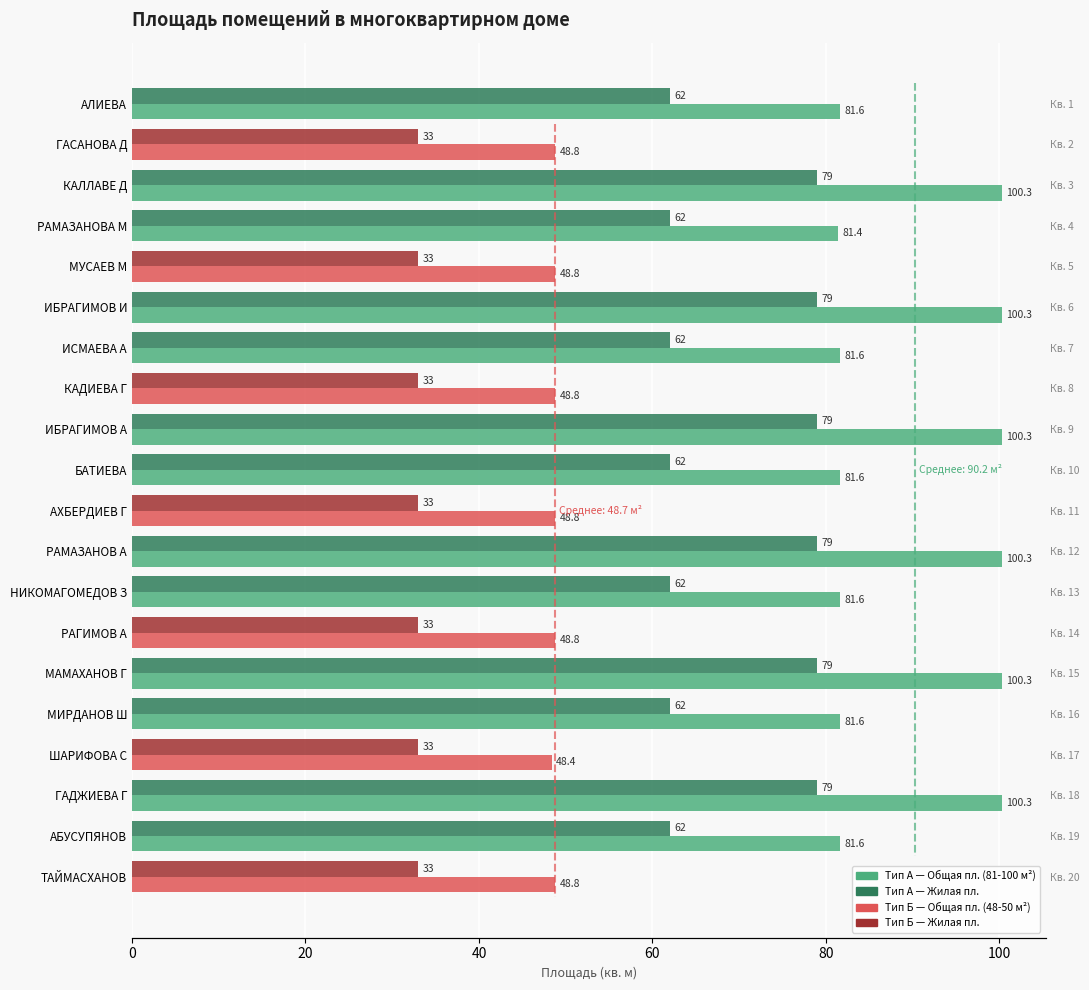

Reading right to left, extract all data points from this chart.

Общая площадь: 48.8	81.6	100.3	48.4	81.6	100.3	48.8	81.6	100.3	48.8	81.6	100.3	48.8	81.6	100.3	48.8	81.4	100.3	48.8	81.6
Жилая площадь: 33.0	62.0	79.0	33.0	62.0	79.0	33.0	62.0	79.0	33.0	62.0	79.0	33.0	62.0	79.0	33.0	62.0	79.0	33.0	62.0